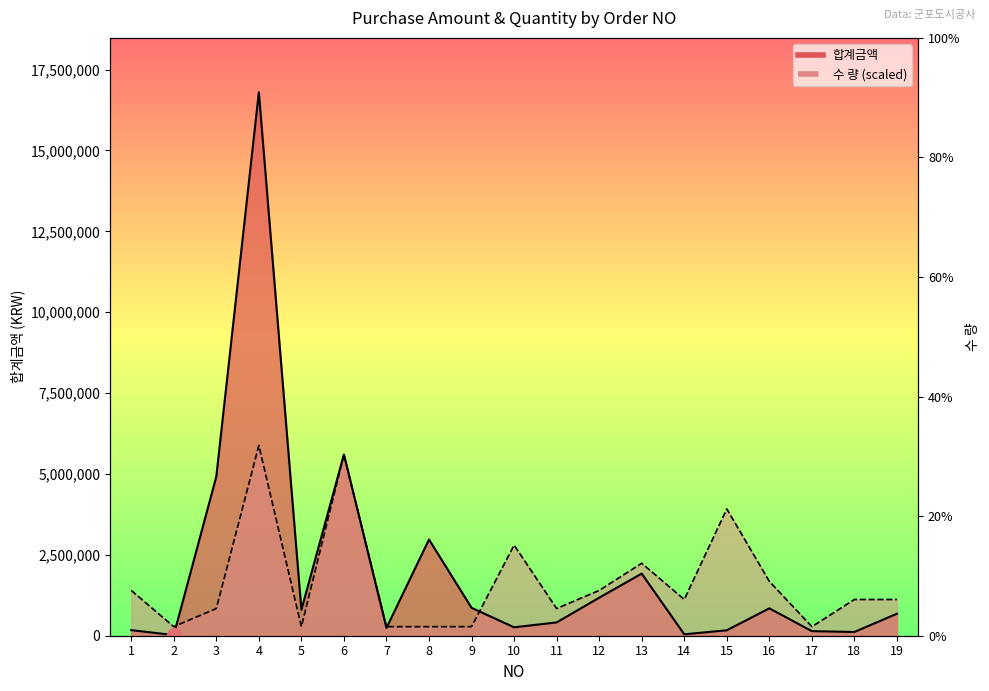

At which category is the sum across all series the highest?

4